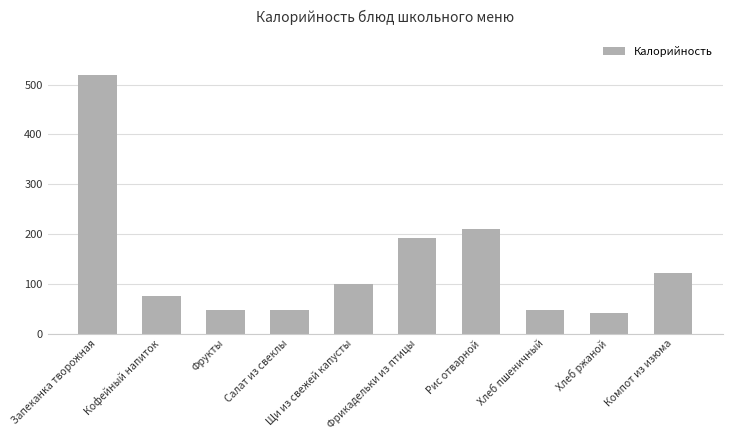

Are the bars grouped side by side (vs. stacked)?

No